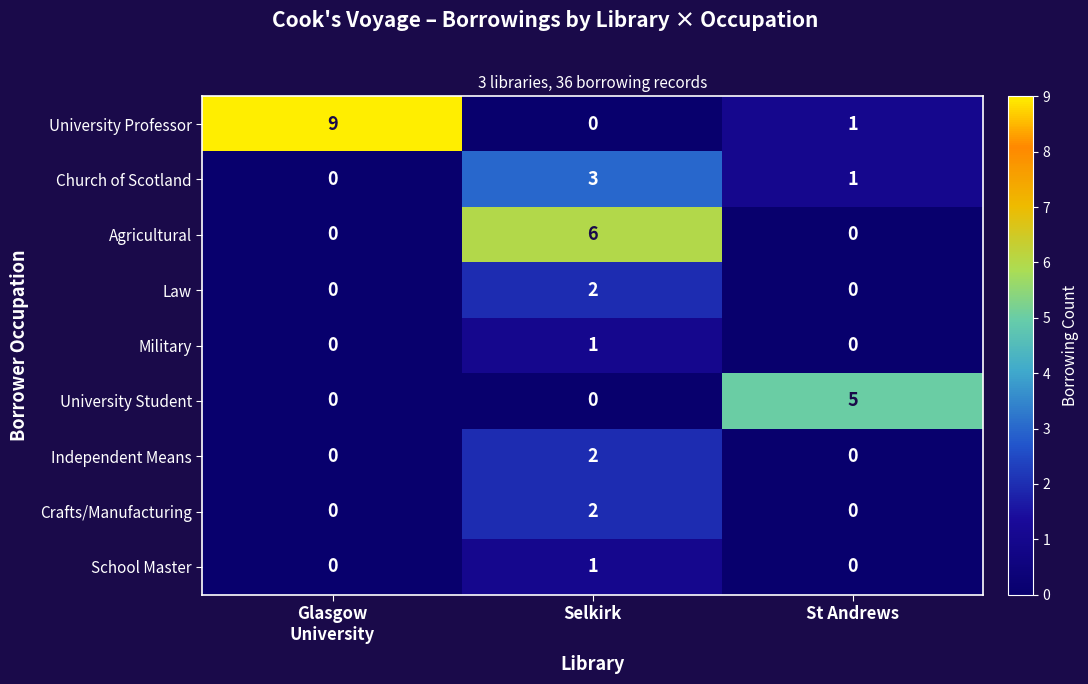

Reading left to right, list all the values displayed in this chart.

University Professor: 9	0	1
Church of Scotland: 0	3	1
Agricultural: 0	6	0
Law: 0	2	0
Military: 0	1	0
University Student: 0	0	5
Independent Means: 0	2	0
Crafts/Manufacturing: 0	2	0
School Master: 0	1	0